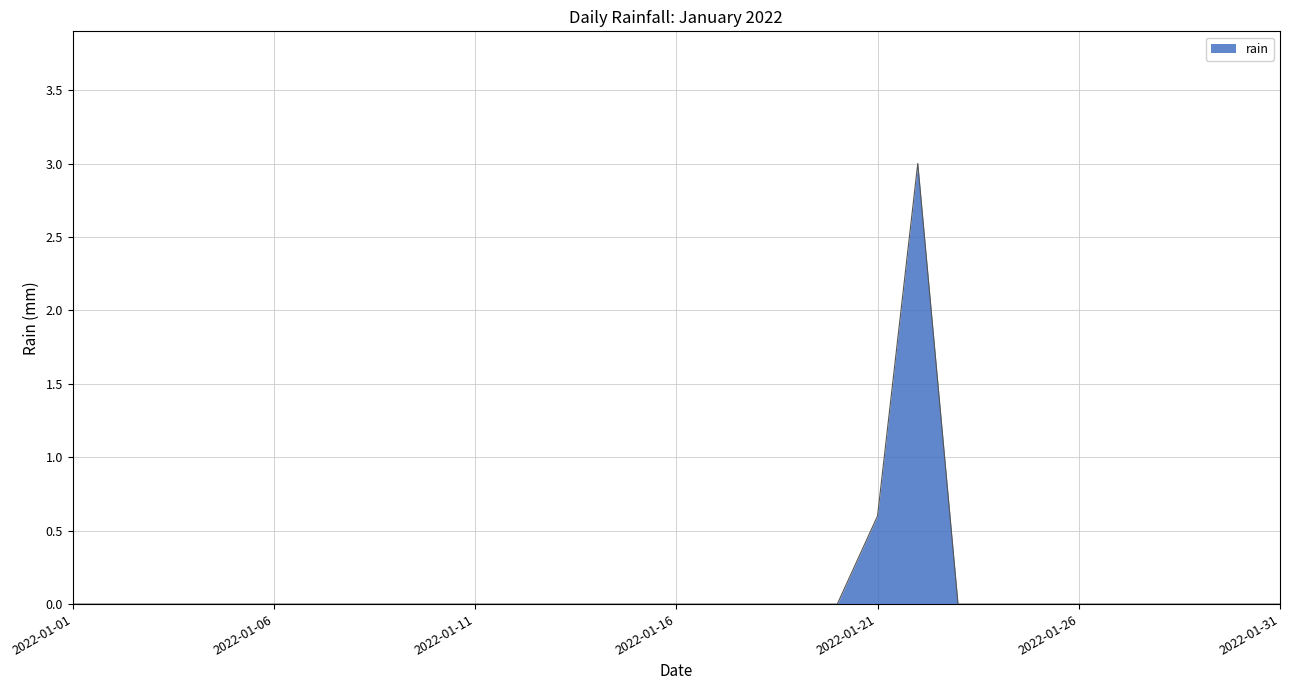

What is the difference between the maximum and minimum values?

3.0